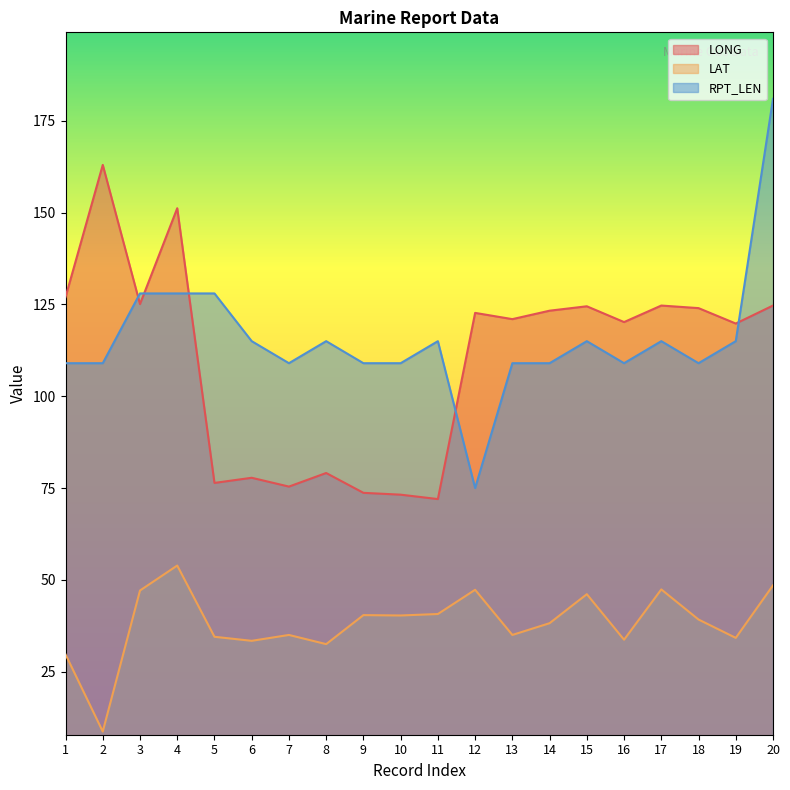

Which series changed the most between 12 and 13?

RPT_LEN